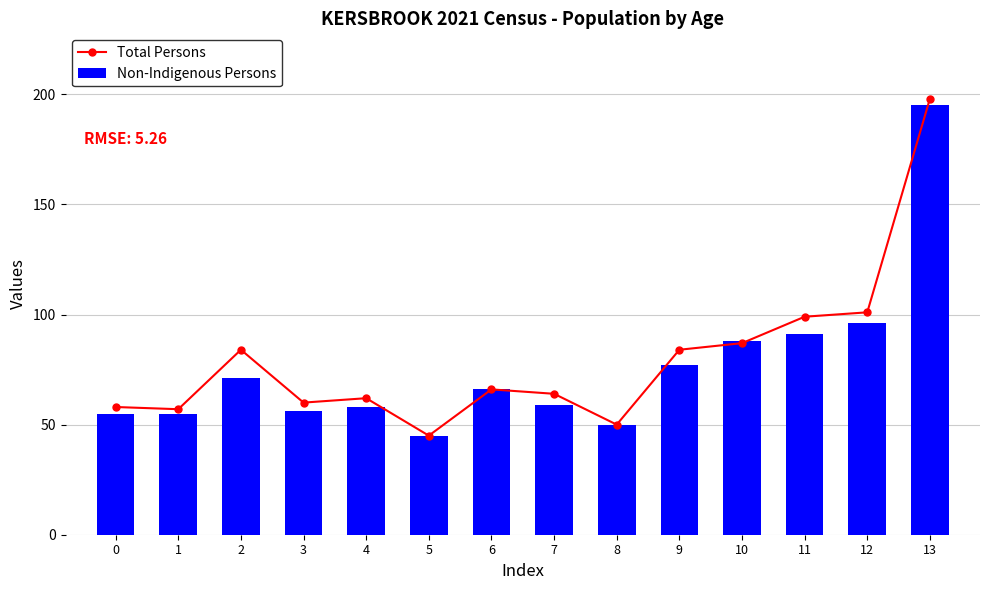

What is the average value of the Total Persons series?

80